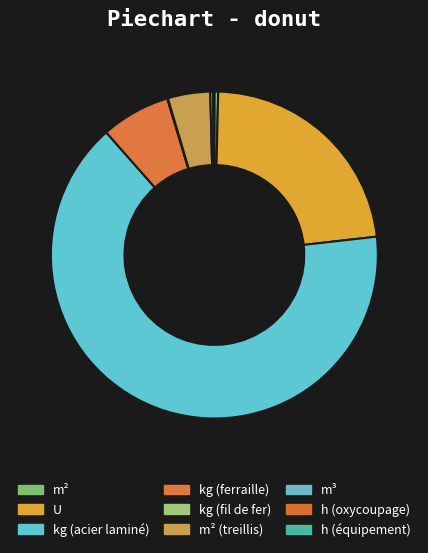

What is the largest slice in the pie chart?

kg (acier laminé)